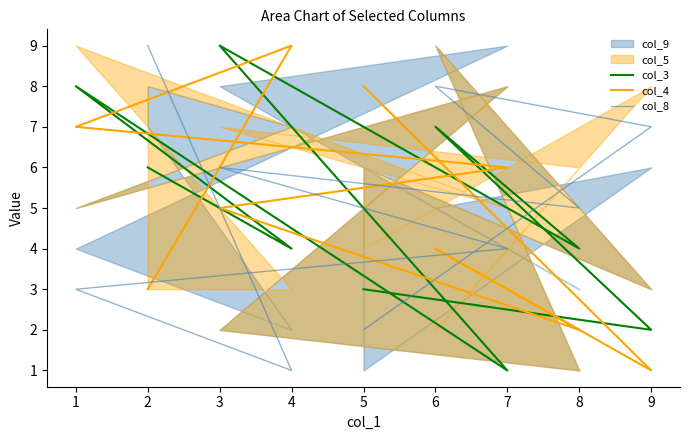

Which category has the highest value across all series?

3